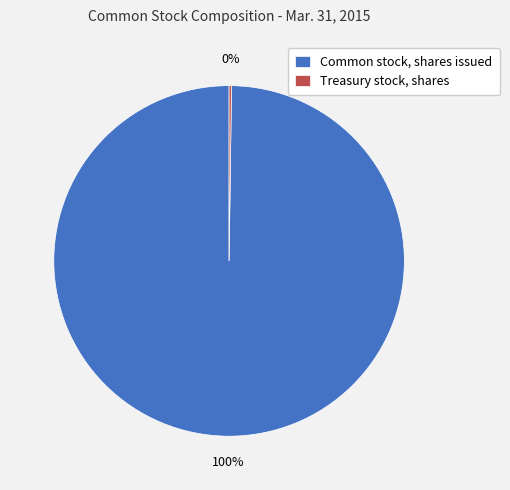

To the nearest percent, what is the average slice percentage?

50%